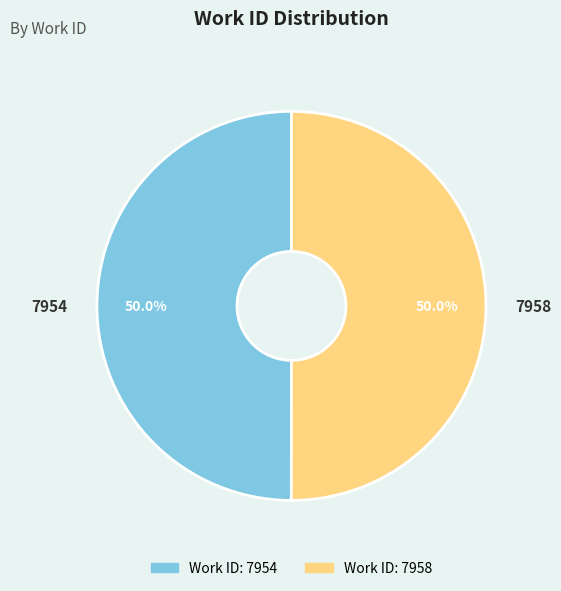

Approximately how many times larger is the value at 7958 compared to 7954?

1.0